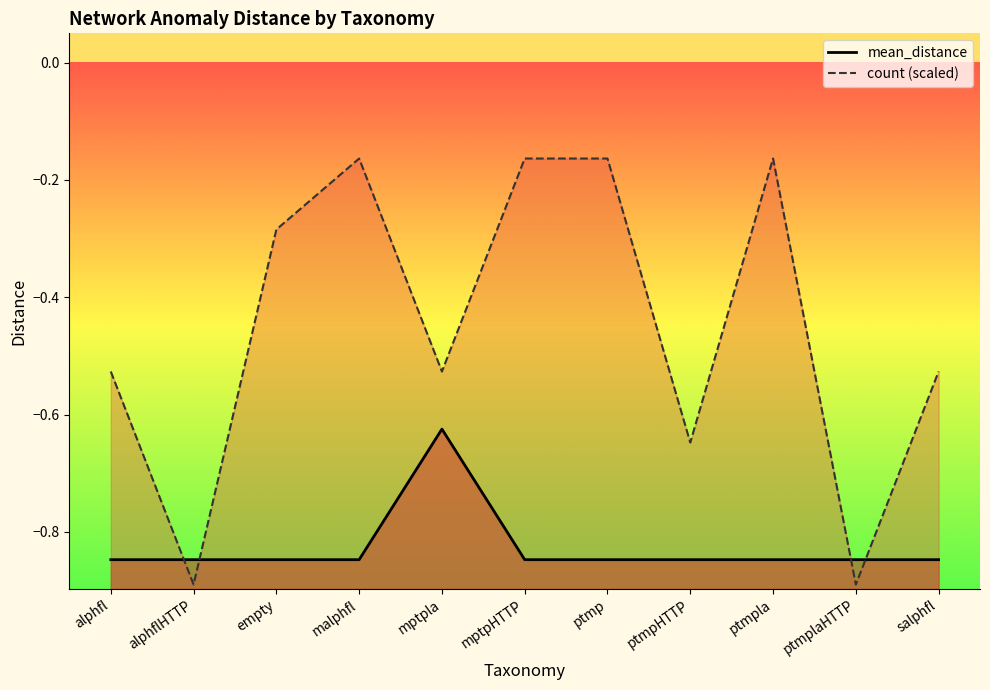

What is the spread (max minus min) of values at mptpHTTP?

0.7